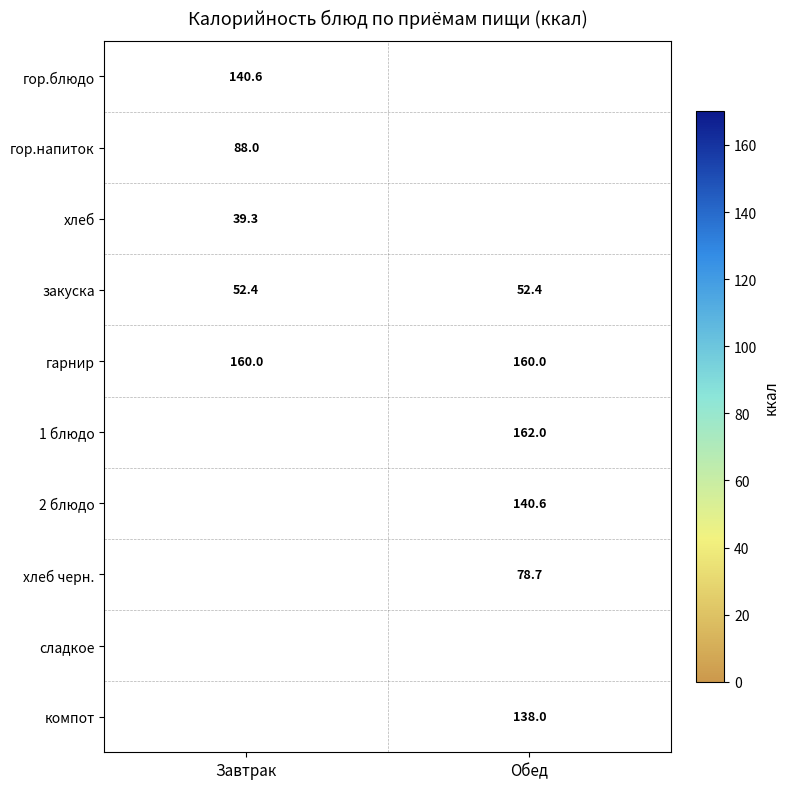

Is it true that гор.напиток equals 136.9 at Завтрак?

False